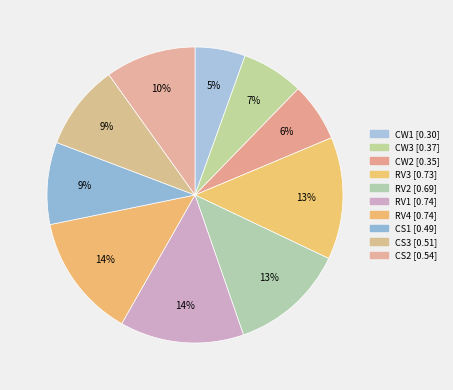

To the nearest percent, what percentage of the pie is RV4?

14%